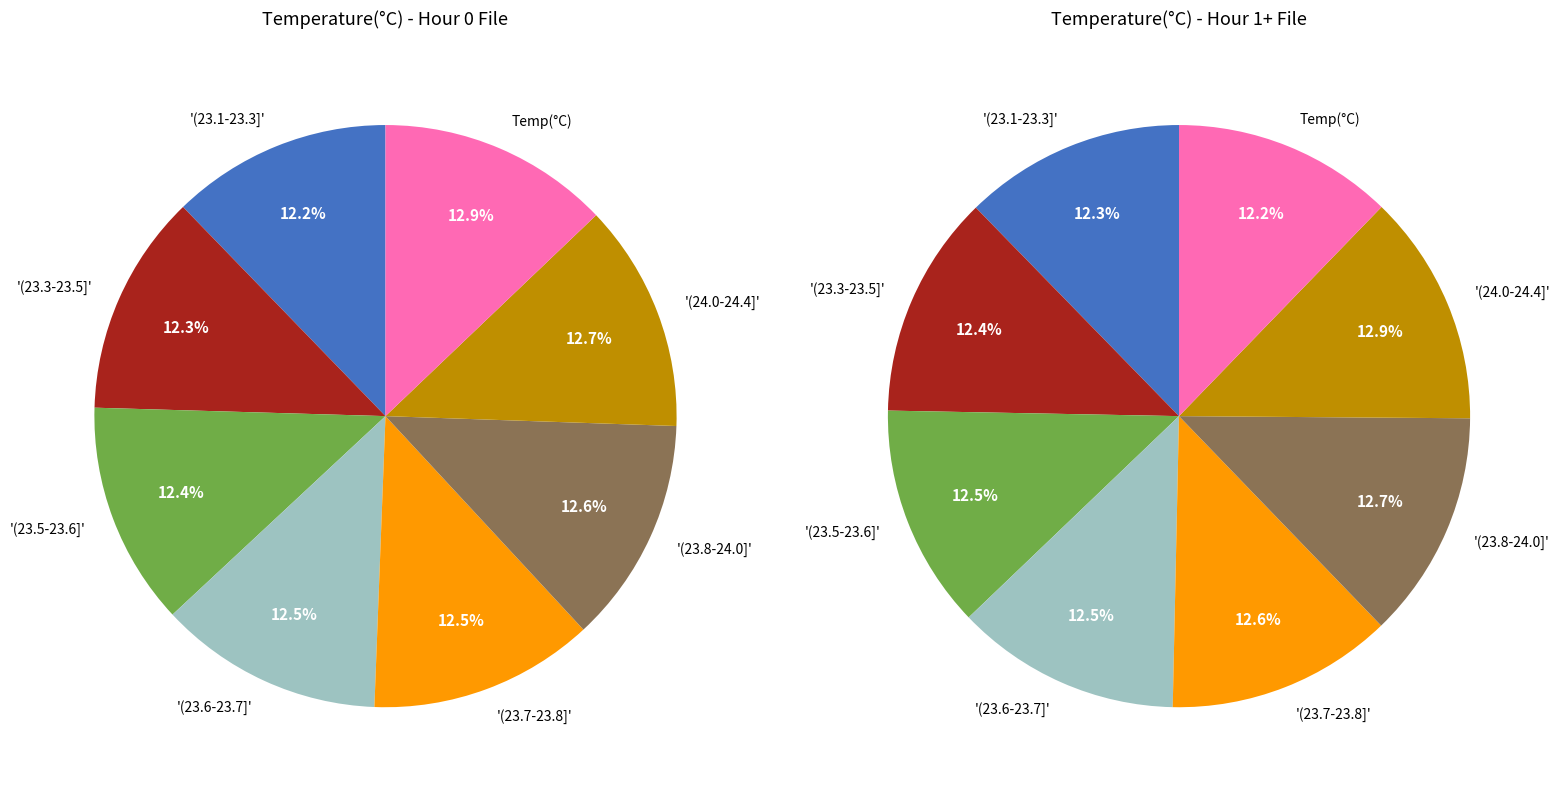

Do Hour 1 and Hour 0 together represent more than half of the pie?

No